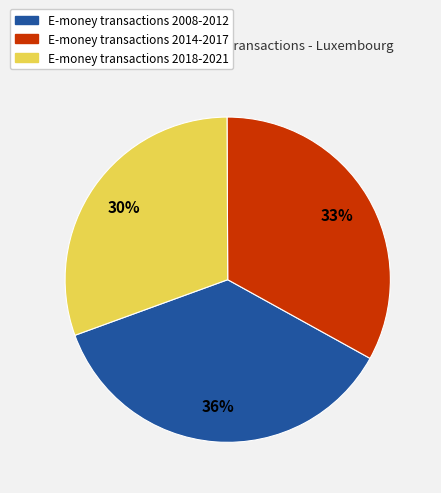

Is there any slice that represents more than half of the pie?

No